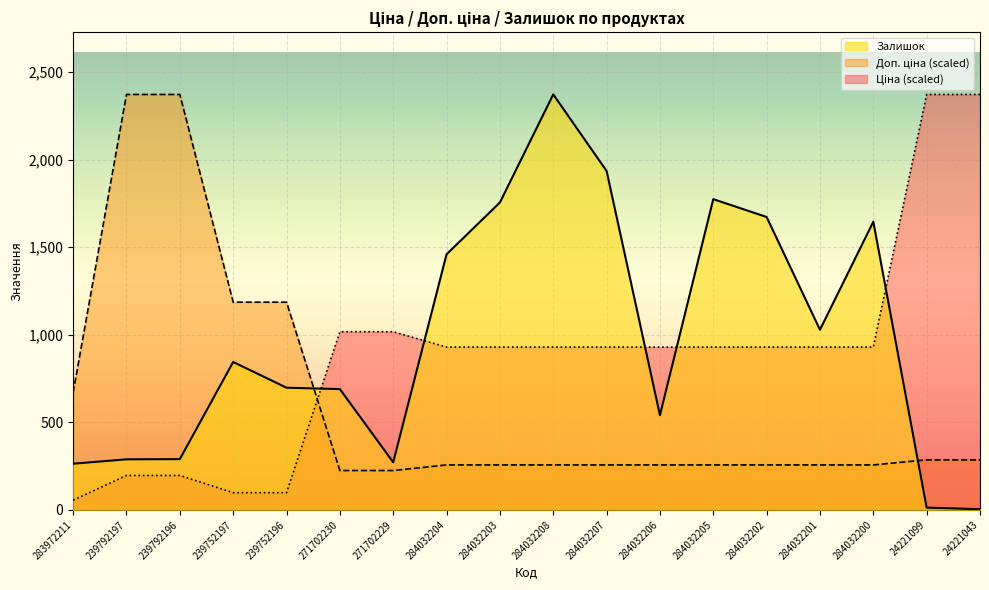

Reading left to right, list all the values displayed in this chart.

Ціна: 283972211=55.7	239792197=196.9	239792196=196.9	239752197=98.4	239752196=98.4	271702230=1017.8	271702229=1017.8	284032204=929.9	284032203=929.9	284032208=929.9	284032207=929.9	284032206=929.9	284032205=929.9	284032202=929.9	284032201=929.9	284032200=929.9	24221099=2373.0	24221043=2373.0
Доп. ціна: 283972211=671.0	239792197=2373.0	239792196=2373.0	239752197=1186.5	239752196=1186.5	271702230=225.0	271702229=225.0	284032204=256.9	284032203=256.9	284032208=256.9	284032207=256.9	284032206=256.9	284032205=256.9	284032202=256.9	284032201=256.9	284032200=256.9	24221099=286.0	24221043=286.0
Залишок: 283972211=264.0	239792197=289.0	239792196=290.0	239752197=845.0	239752196=698.0	271702230=690.0	271702229=272.0	284032204=1460.0	284032203=1756.0	284032208=2373.0	284032207=1936.0	284032206=541.0	284032205=1775.0	284032202=1673.0	284032201=1029.0	284032200=1646.0	24221099=13.0	24221043=4.0